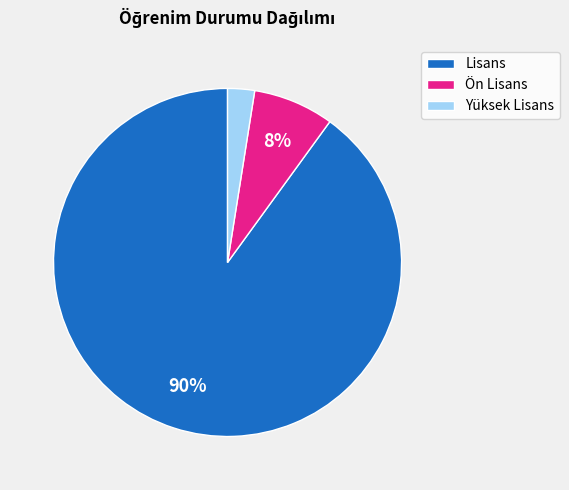

Rank the categories by value from lowest to highest.

Yüksek Lisans, Ön Lisans, Lisans